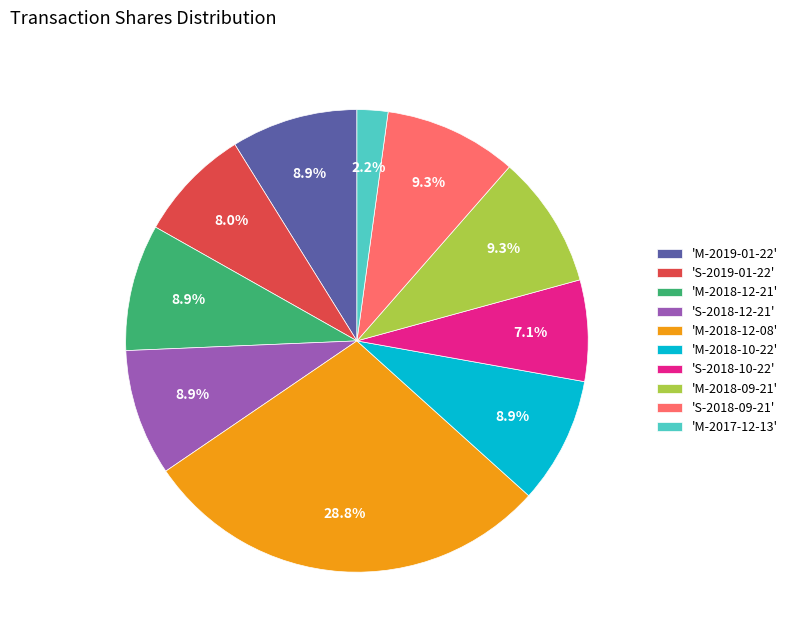

How many segments does this pie chart have?

10